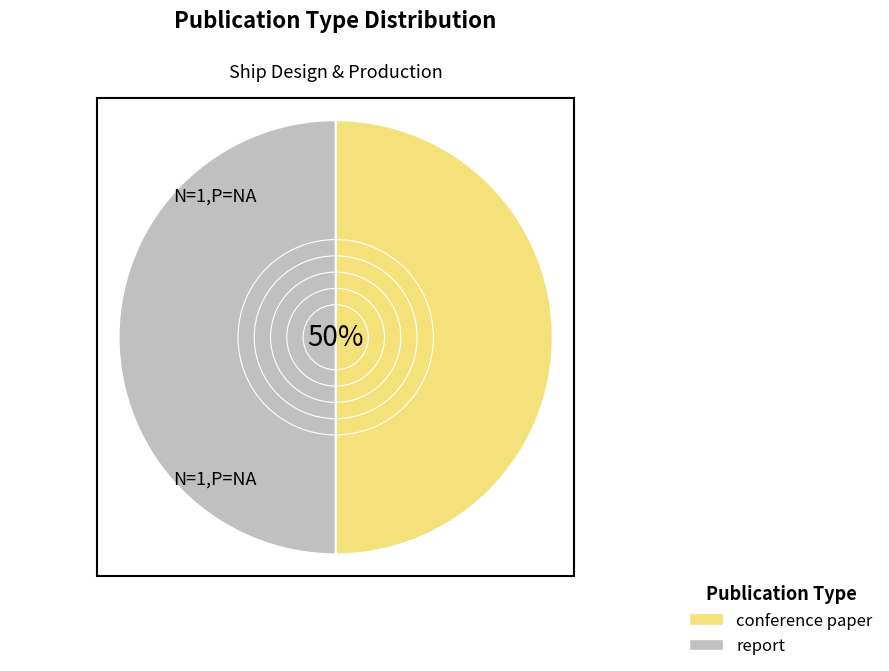

Count the number of slices in the pie.

2